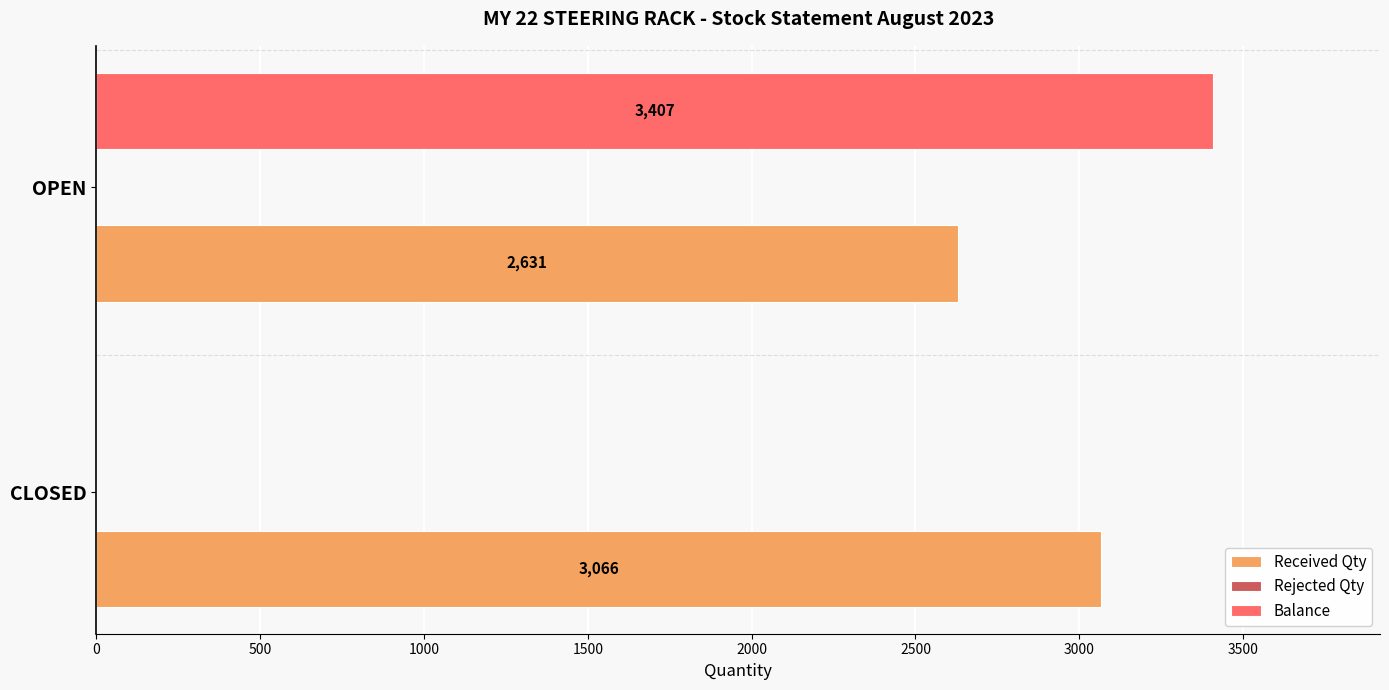

Which series has the largest total across all categories?

Received Qty